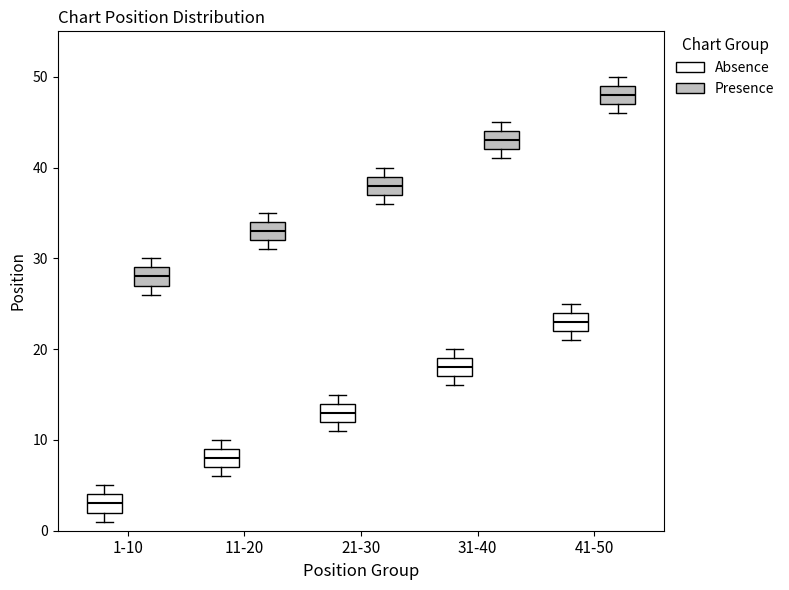

Where is the lower edge of the box for 21-30 (Presence) on the y-axis? The values are not printed on the chart, so give them approximately, as read against the axis.

37